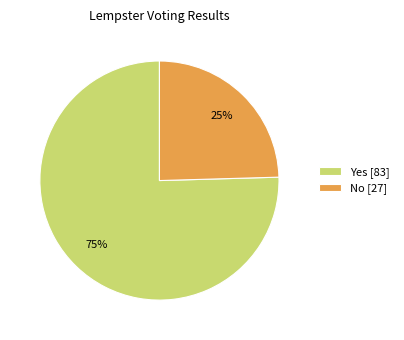

Is it true that No is 25% of the pie?

True